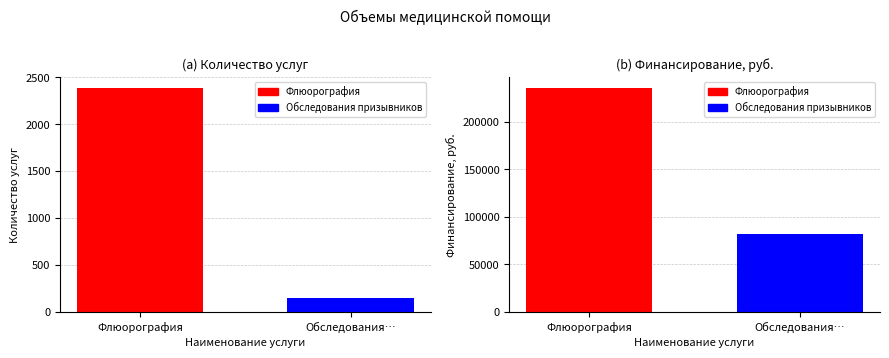

How many groups of bars are there?

2